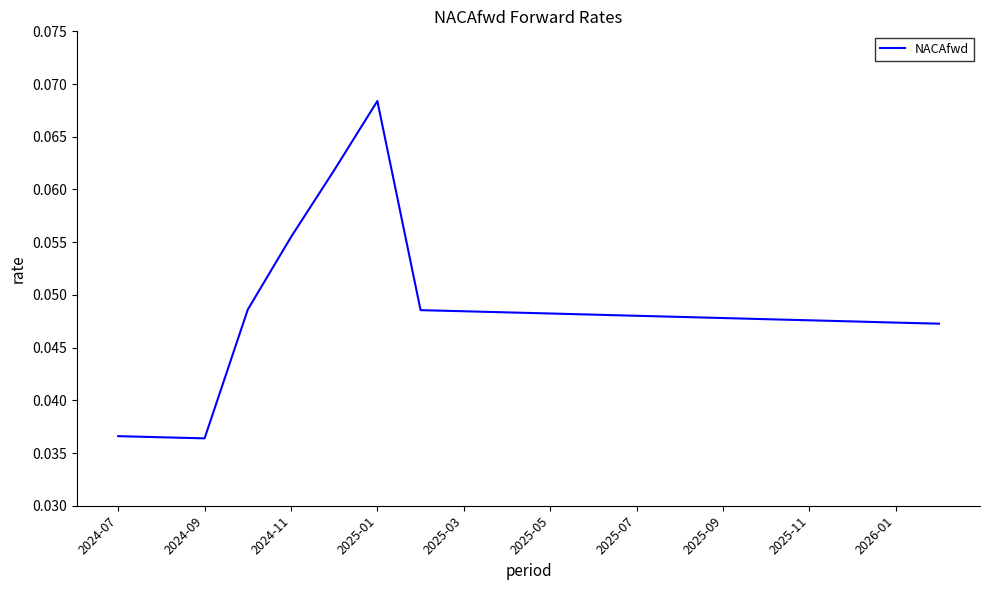

How many categories are shown in the chart?

20